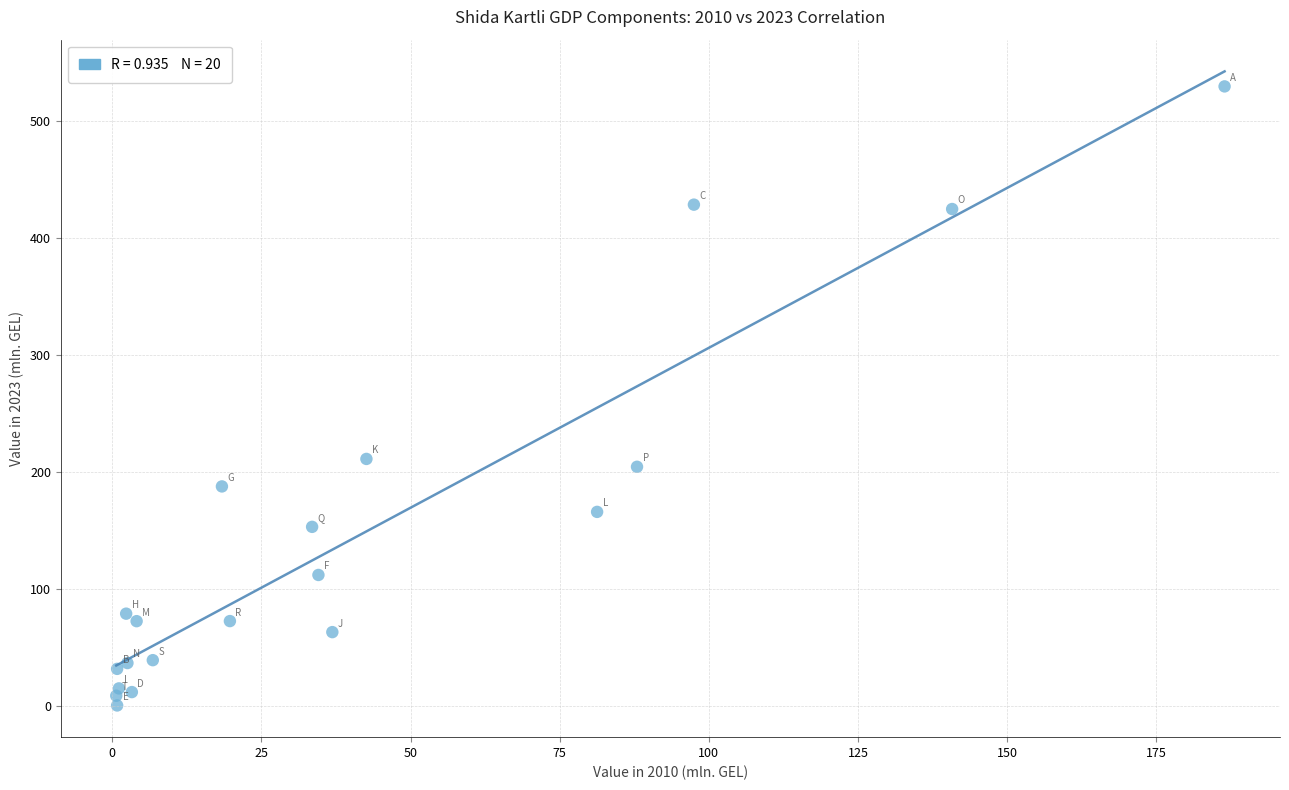

What Y value in the scatter plot is closest to 264?

211.2